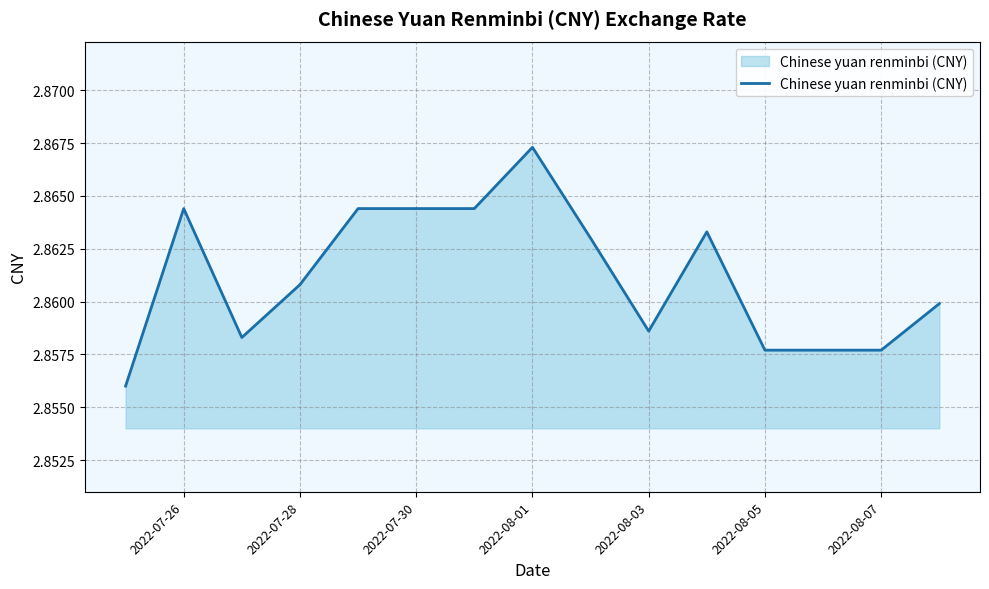

How many points are higher than both their immediate neighbors (excluding endpoints)?

3